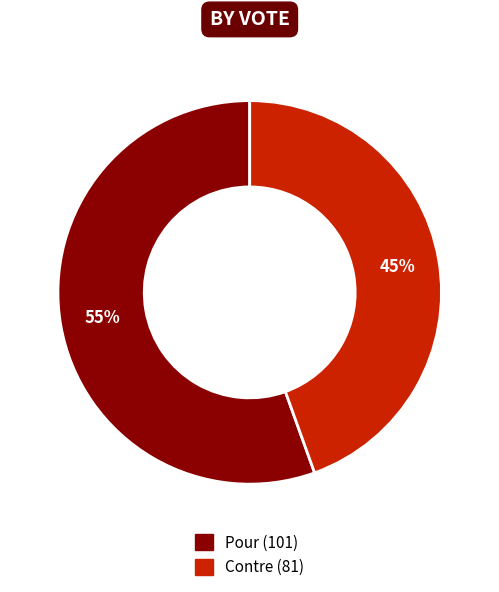

Approximately how many times larger is the value at Pour compared to Contre?

1.2